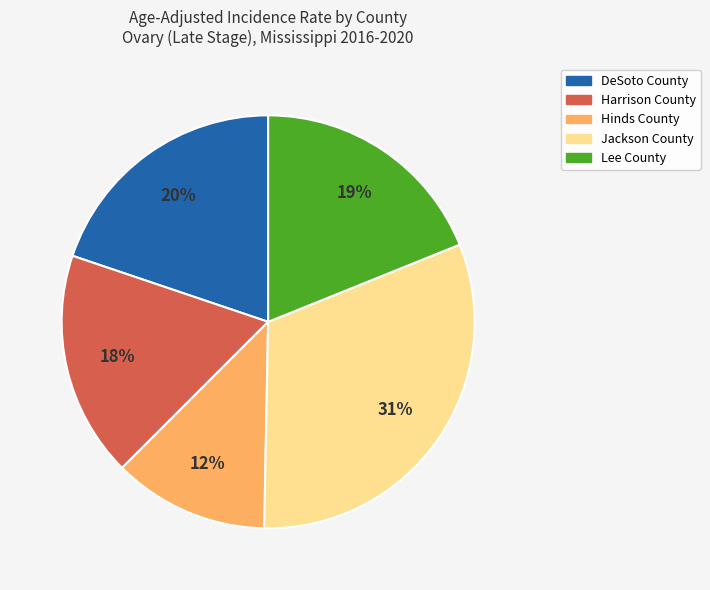

How many segments does this pie chart have?

5